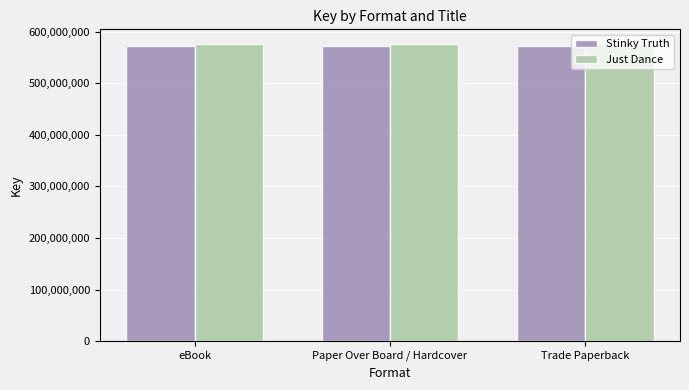

What is the label of the 1st bar from the right?

Trade Paperback